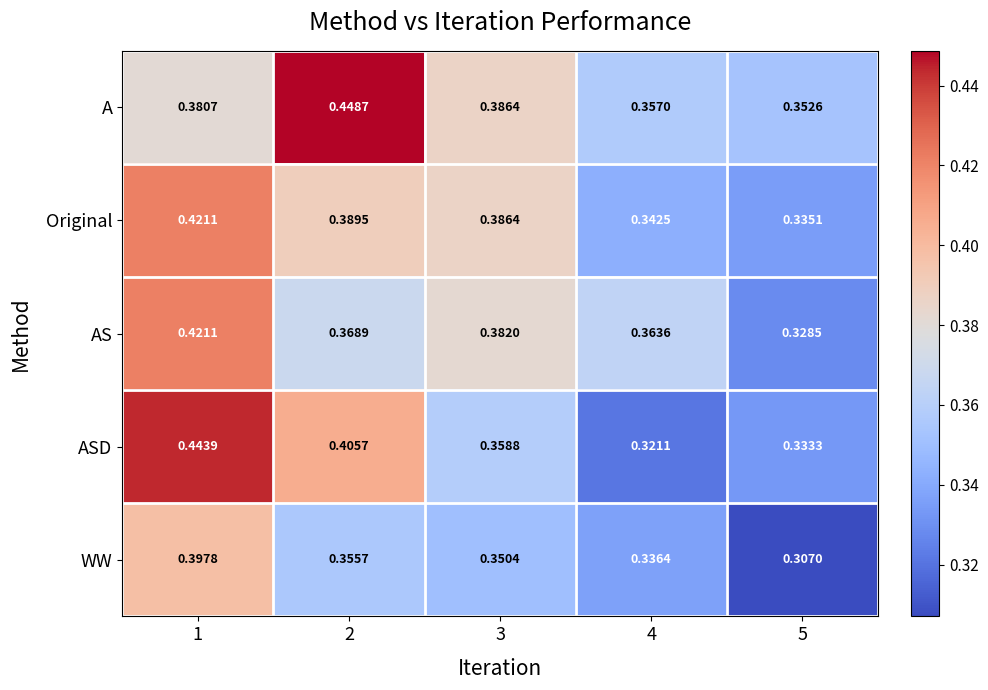

Is the value of WW at 4 greater than the value of A at 3?

No